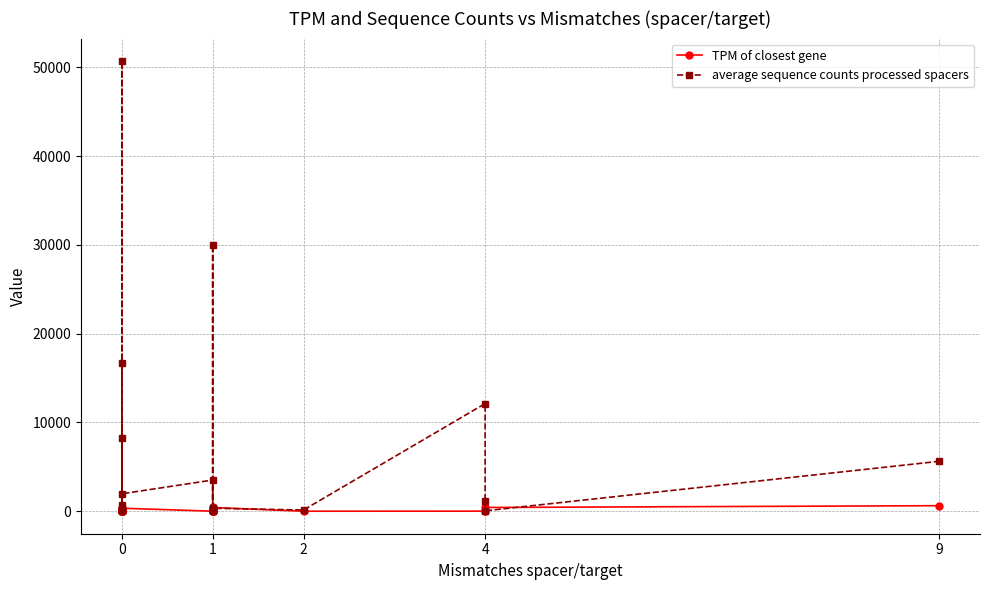

What is the value of the average sequence counts processed spacers point at the 17th from the left?

30020.5